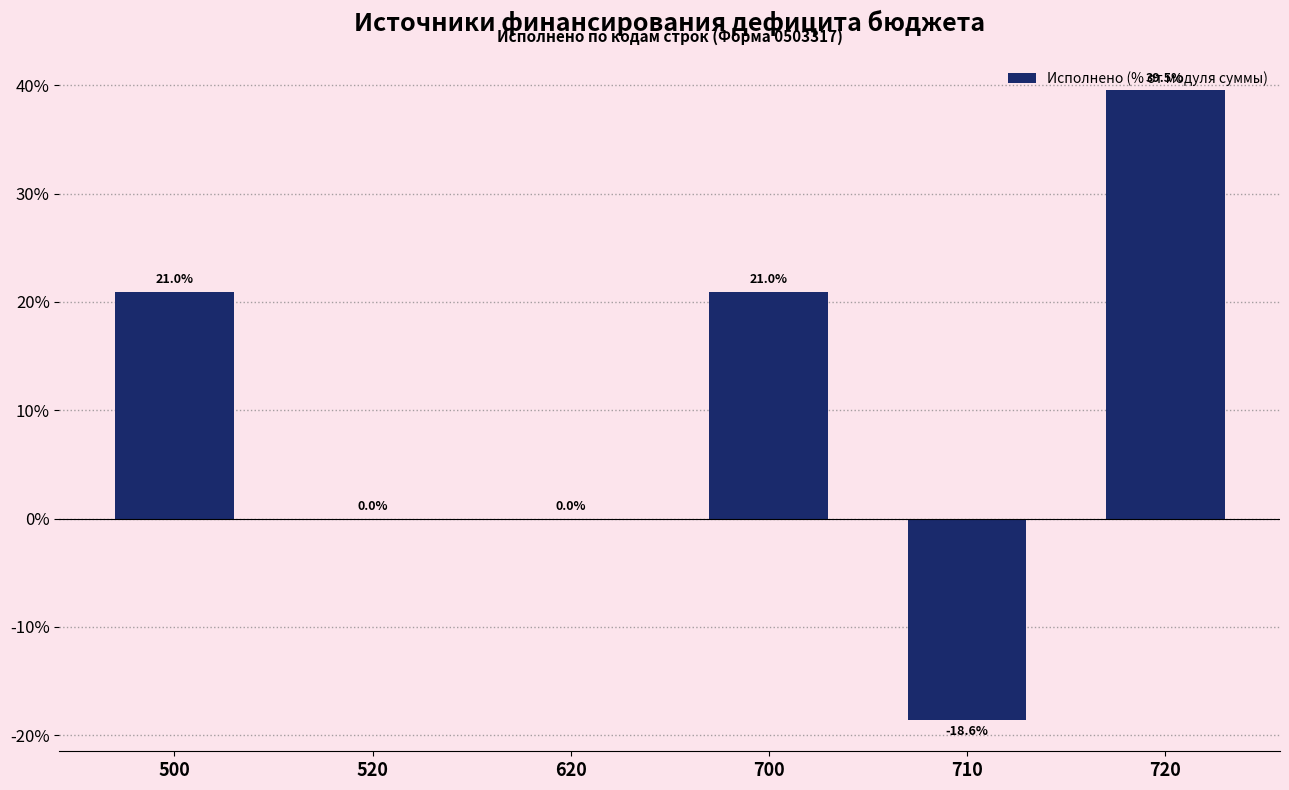

What is the change in value from 620 to 710?

-18.6